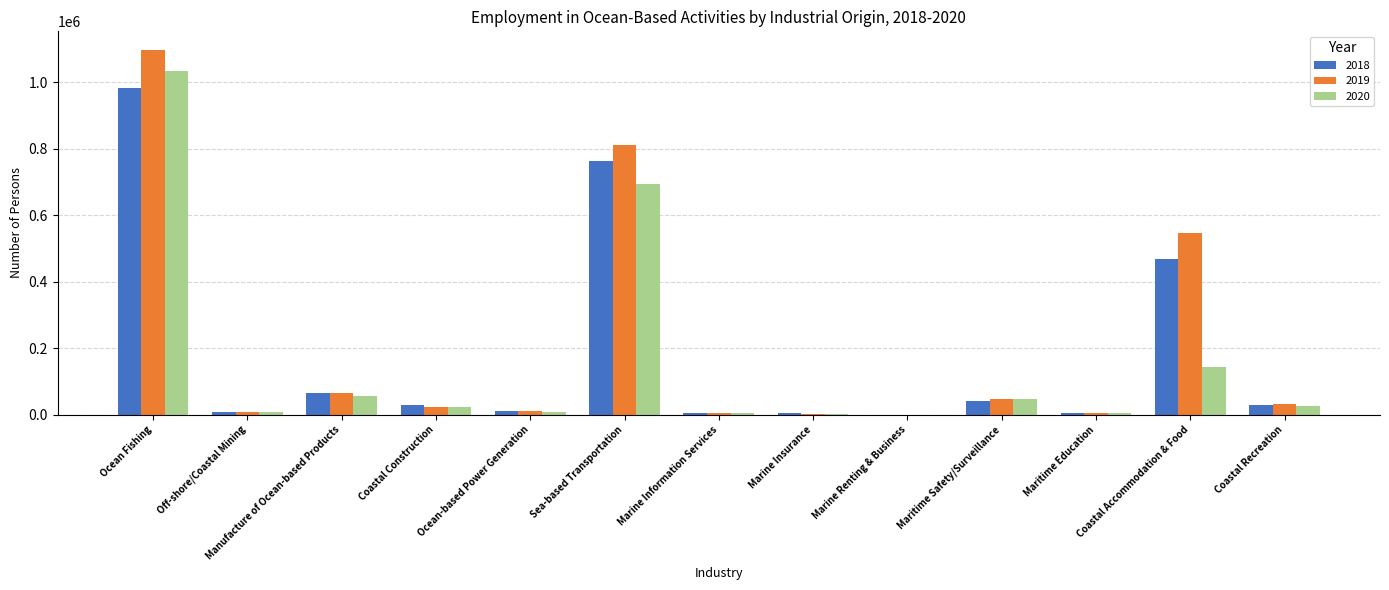

The 2020 series shows 1034101.8 at Ocean Fishing. True or false?

True